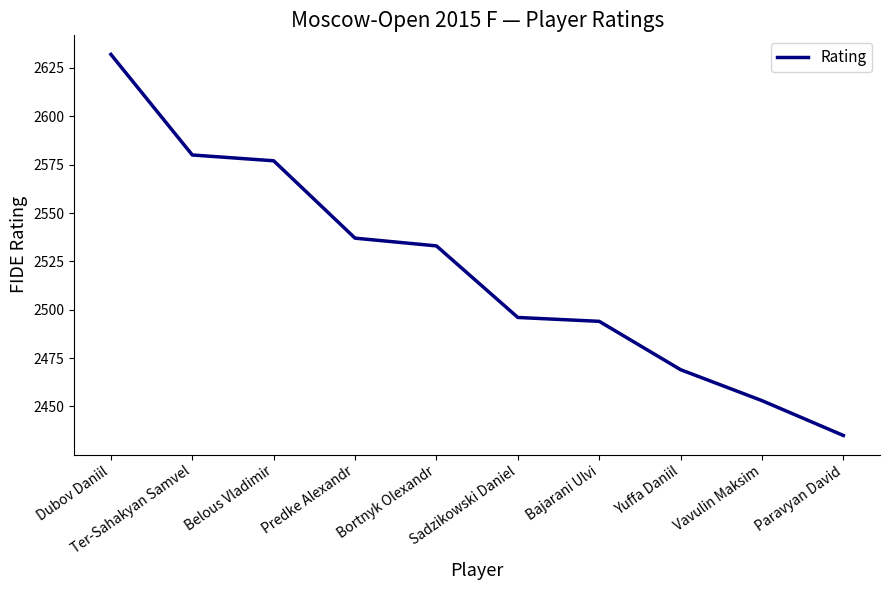

What is the sum of all values?

25206